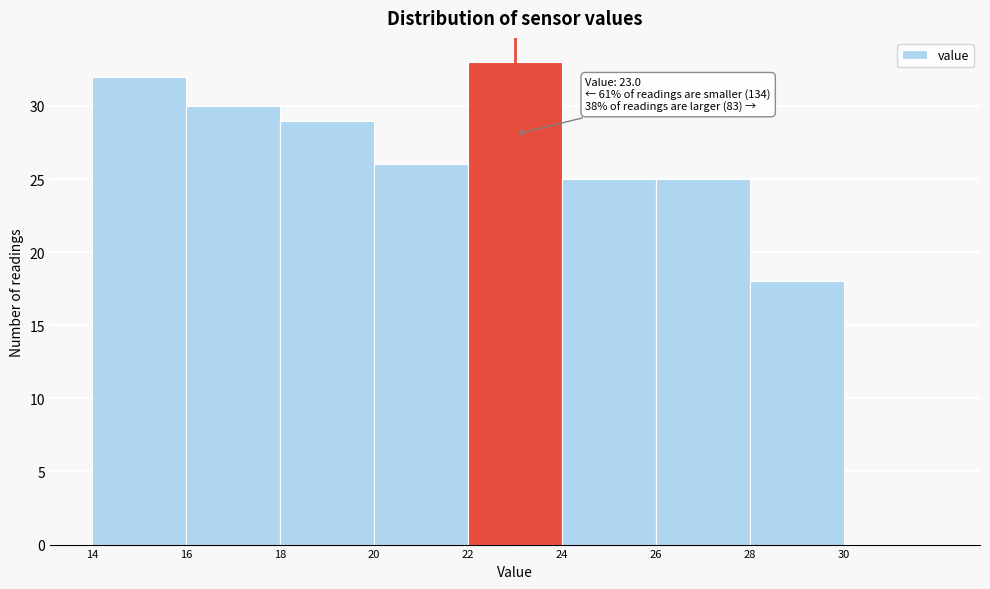

Which range on the x-axis has the tallest bar?

22 to 24